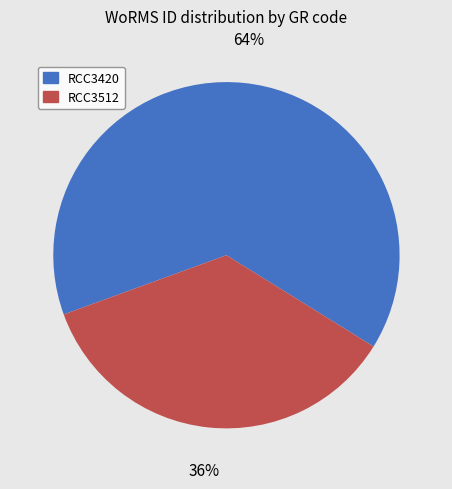

Does any single category account for the majority?

Yes